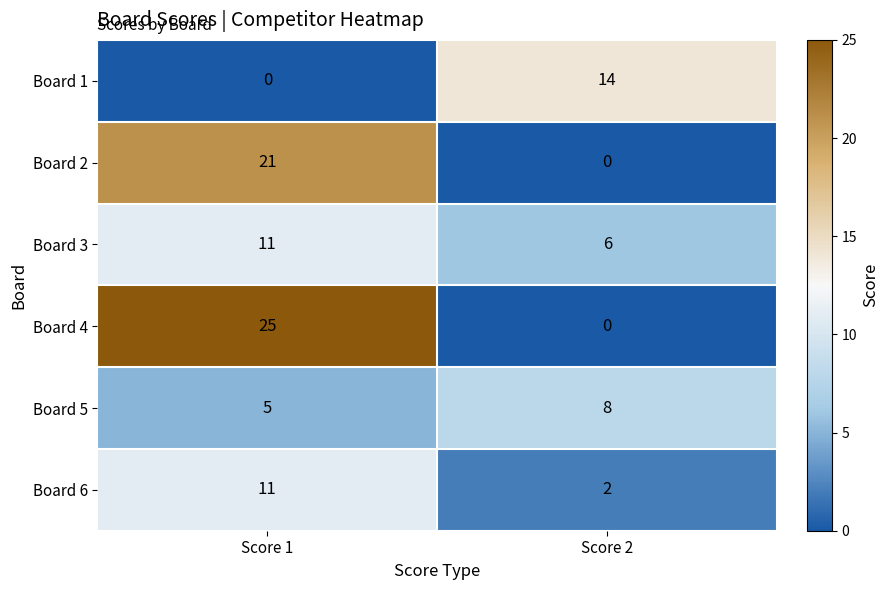

Rank the categories by Board 4 value from highest to lowest.

Score 1, Score 2